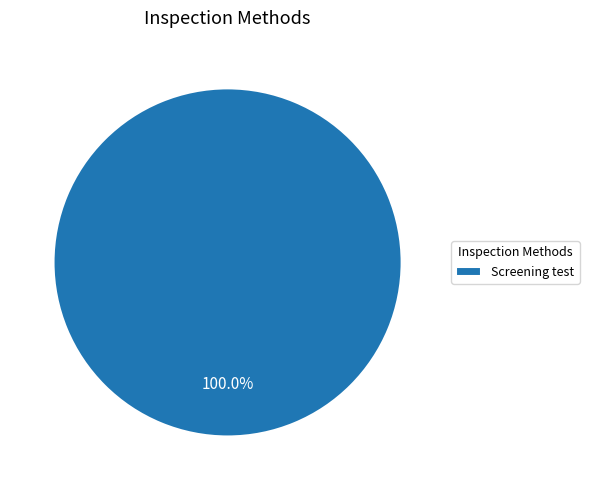

Rank the categories by value from lowest to highest.

Screening test